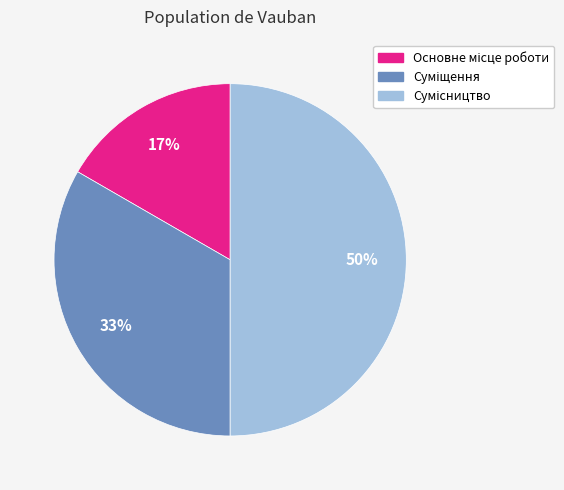

To the nearest percent, what is the difference between the largest and smallest slice percentages?

33%